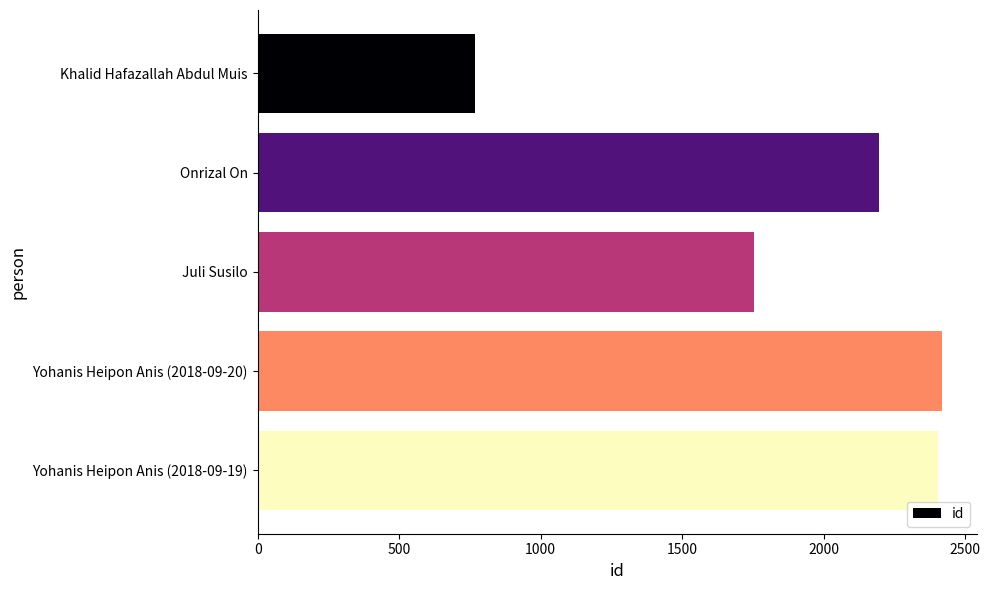

How many series are shown in this chart?

1